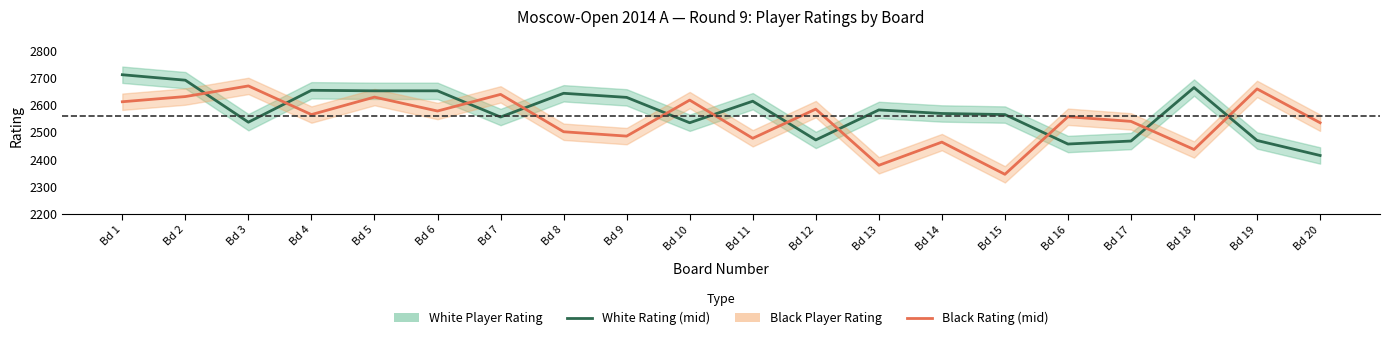

True or false: White Rating and Black Rating intersect in this chart.

True